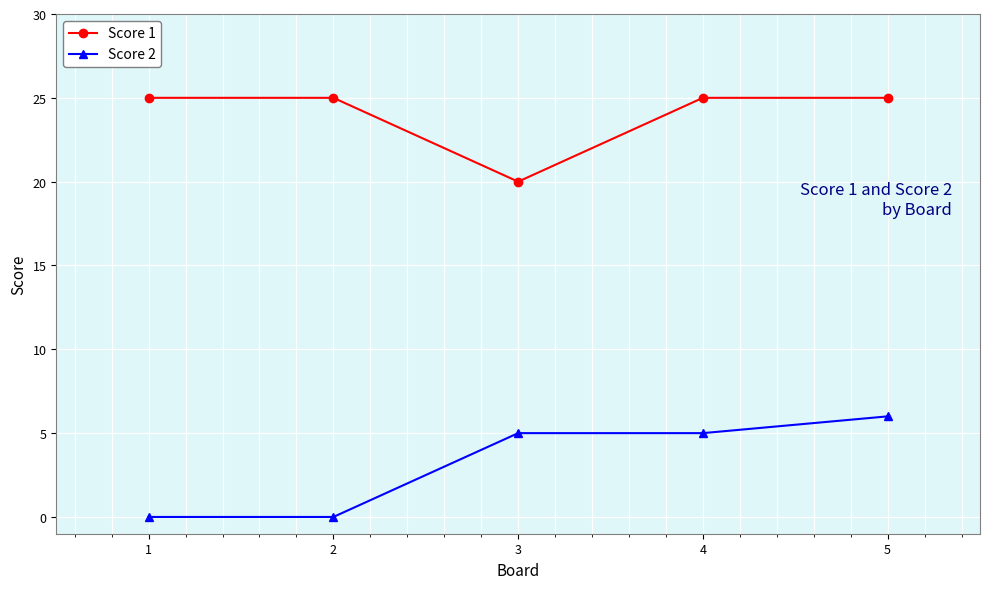

Reading left to right, extract all data points from this chart.

Score 1: 1=25	2=25	3=20	4=25	5=25
Score 2: 1=0	2=0	3=5	4=5	5=6